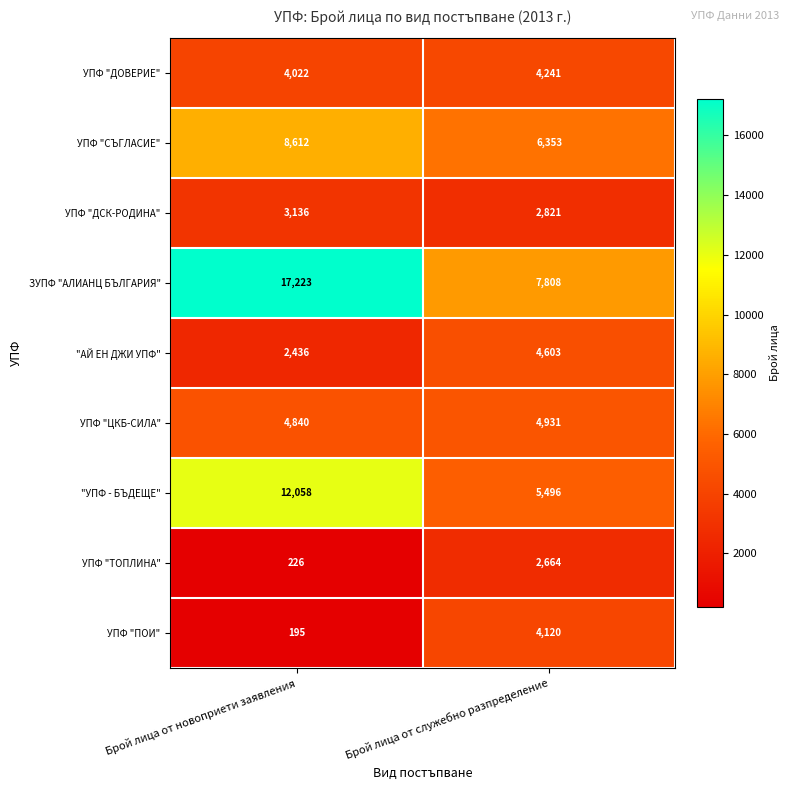

Reading left to right, what are all the values shown in this chart?

УПФ "ДОВЕРИЕ": 4022	4241
УПФ "СЪГЛАСИЕ": 8612	6353
УПФ "ДСК-РОДИНА": 3136	2821
ЗУПФ "АЛИАНЦ БЪЛГАРИЯ": 17223	7808
"АЙ ЕН ДЖИ УПФ": 2436	4603
УПФ "ЦКБ-СИЛА": 4840	4931
"УПФ - БЪДЕЩЕ": 12058	5496
УПФ "ТОПЛИНА": 226	2664
УПФ "ПОИ": 195	4120